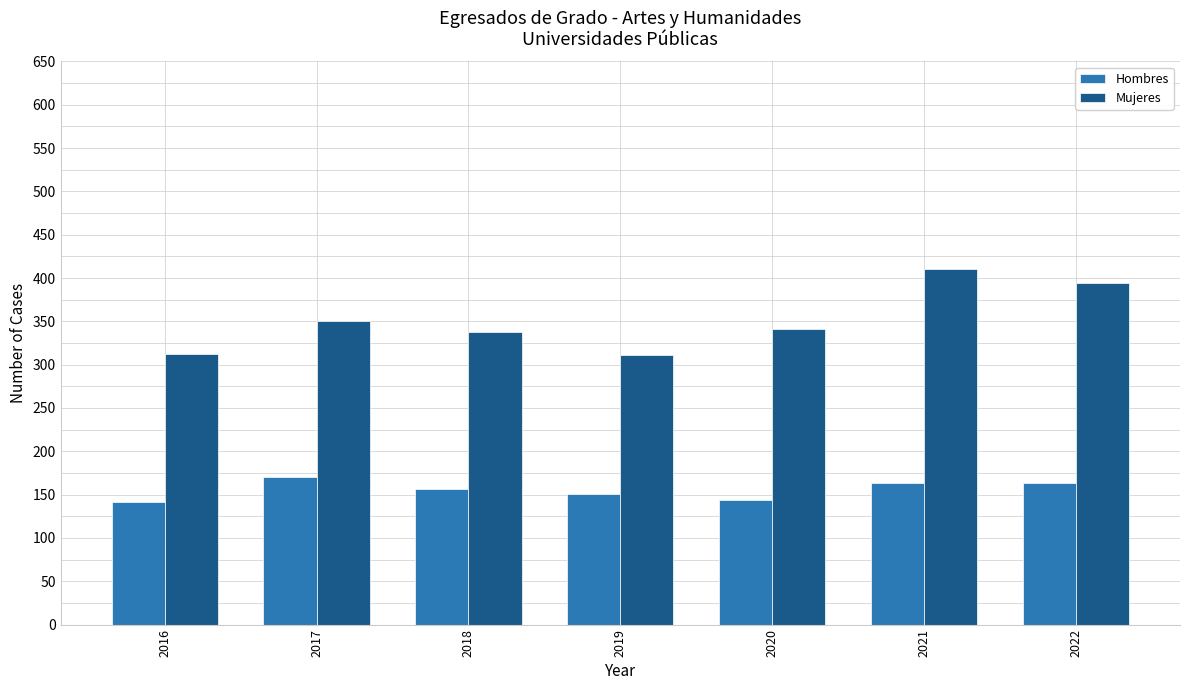

What is the sum of the Hombres values at 2022 and 2020?

307